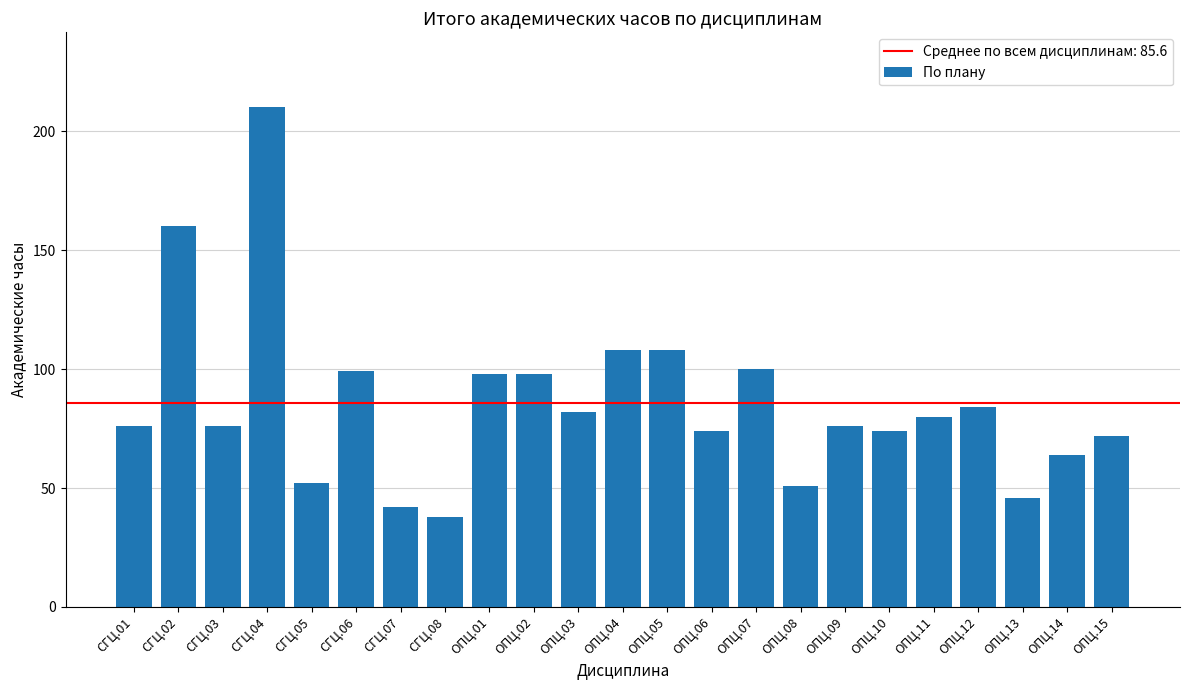

Reading left to right, what are all the values shown in this chart?

СГЦ.01=76	СГЦ.02=160	СГЦ.03=76	СГЦ.04=210	СГЦ.05=52	СГЦ.06=99	СГЦ.07=42	СГЦ.08=38	ОПЦ.01=98	ОПЦ.02=98	ОПЦ.03=82	ОПЦ.04=108	ОПЦ.05=108	ОПЦ.06=74	ОПЦ.07=100	ОПЦ.08=51	ОПЦ.09=76	ОПЦ.10=74	ОПЦ.11=80	ОПЦ.12=84	ОПЦ.13=46	ОПЦ.14=64	ОПЦ.15=72